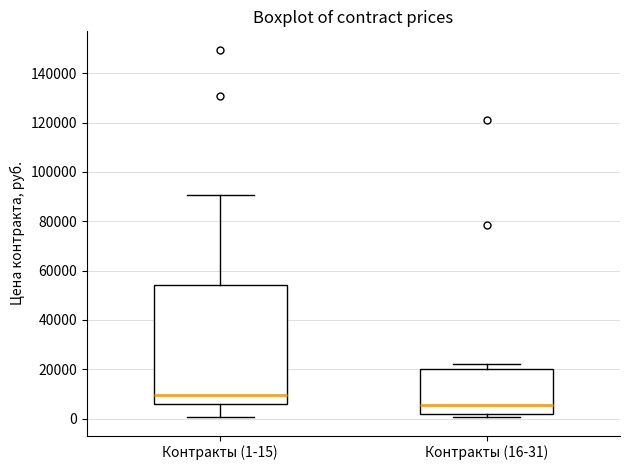

Reading left to right, read every box against the y-axis: the position of its median line, the range the box covers, and the ends of its whiskers. The values are not printed on the chart, so give them approximately, as read against the axis.

Контракты (1-15): median 10000, box 6000 to 54000, whiskers 0 to 90000
Контракты (16-31): median 6000, box 2000 to 20000, whiskers 0 to 22000